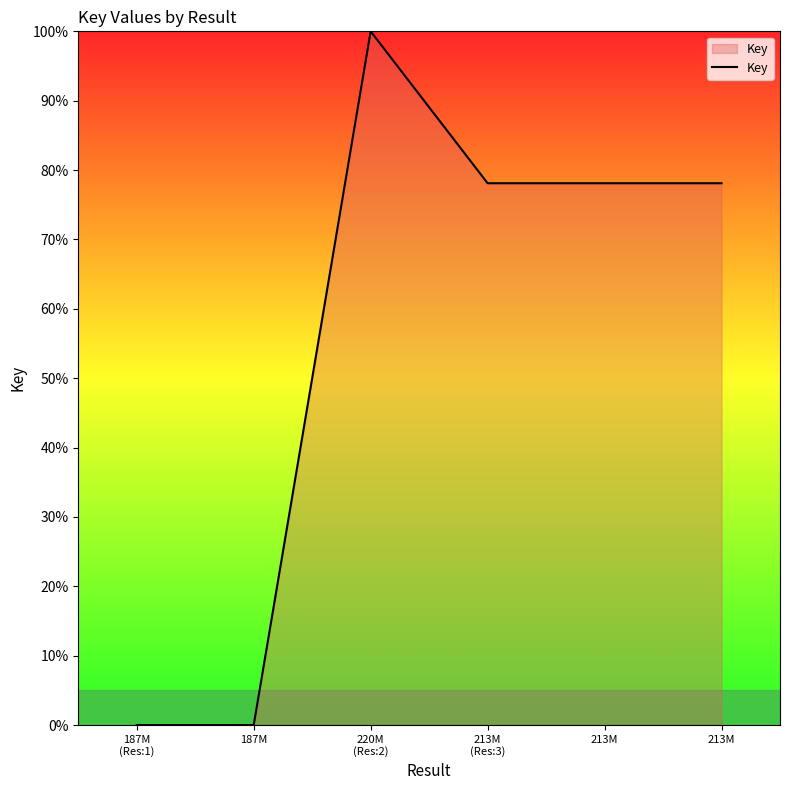

Count the number of categories in the chart.

6